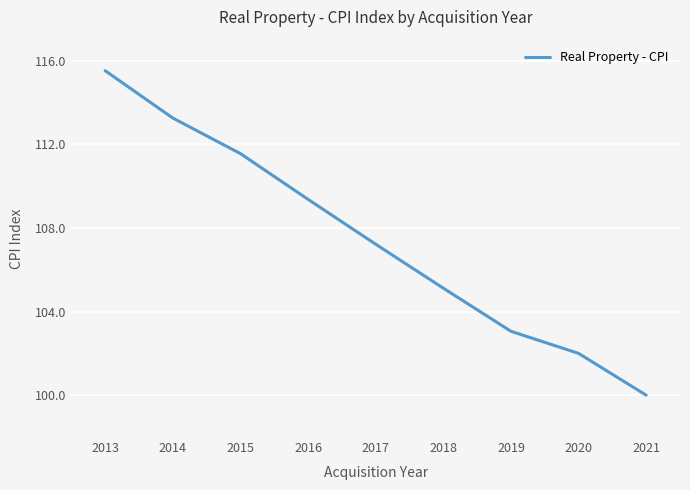

Reading left to right, what are all the values shown in this chart?

2013=115.5	2014=113.3	2015=111.6	2016=109.4	2017=107.2	2018=105.1	2019=103.1	2020=102.0	2021=100.0